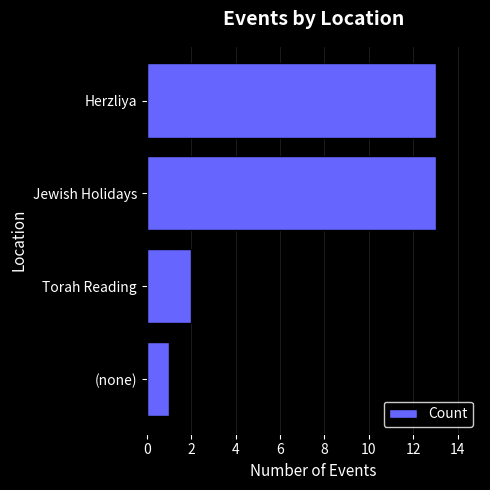

Which has a higher value, (none) or Jewish Holidays?

Jewish Holidays